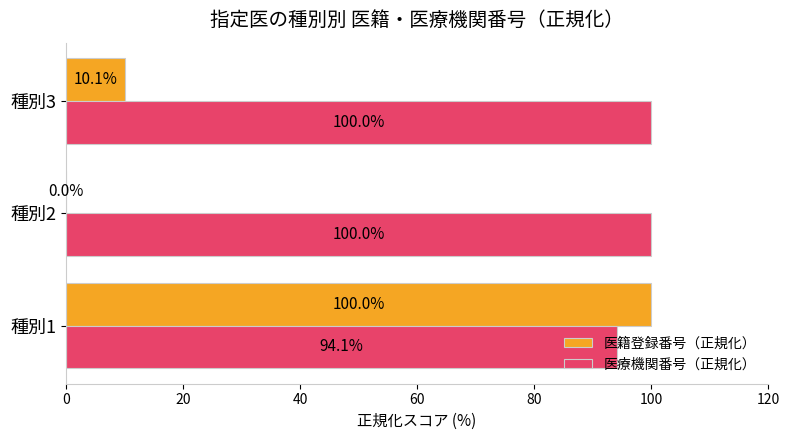

What is the sum of the 医療機関番号（正規化） values at 種別1 and 種別2?

194.1